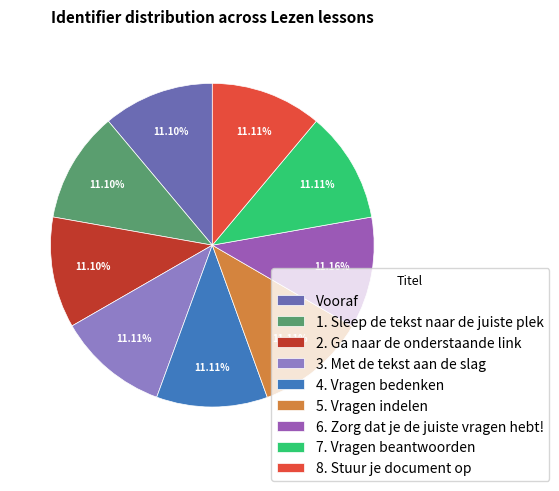

Approximately how many times larger is the value at 2. Ga naar de onderstaande link compared to 1. Sleep de tekst naar de juiste plek?

1.0